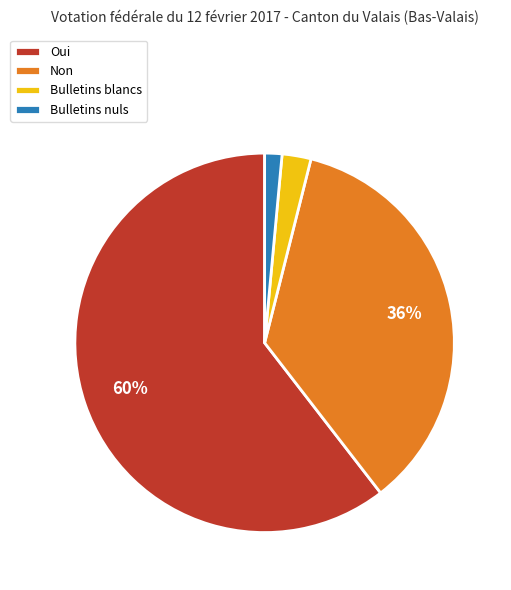

To the nearest percent, what is the combined percentage of Bulletins nuls and Oui?

62%